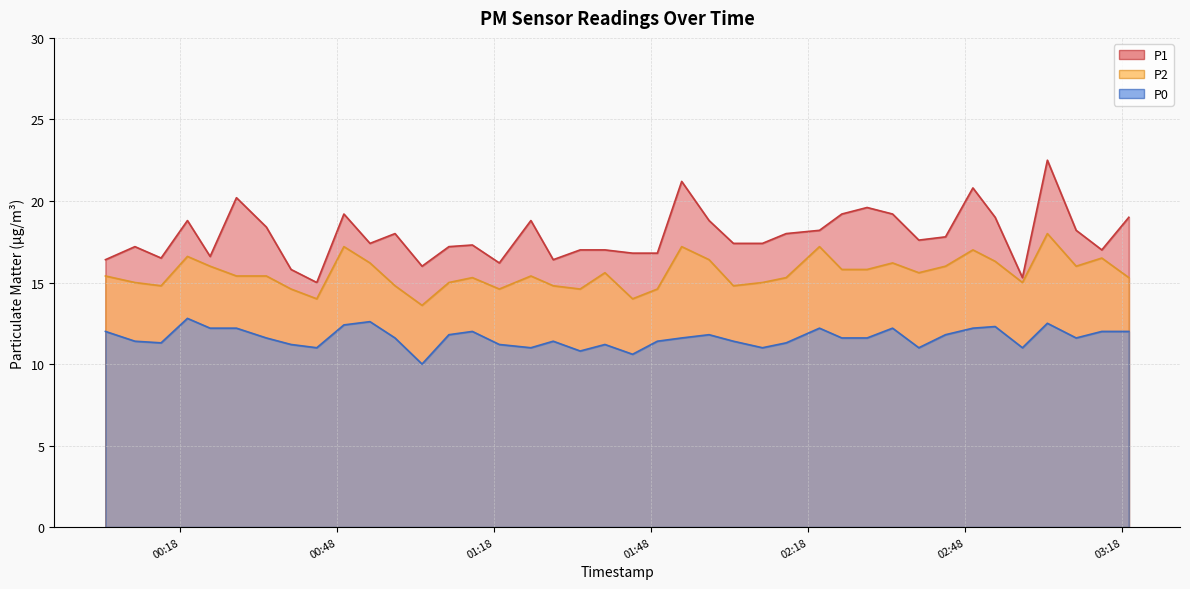

What are all the series names shown in the legend?

P1, P2, P0